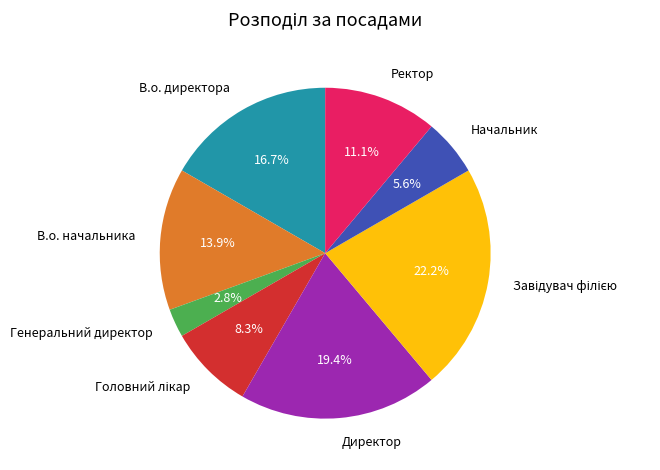

Approximately how many times larger is the value at Начальник compared to Директор?

0.3